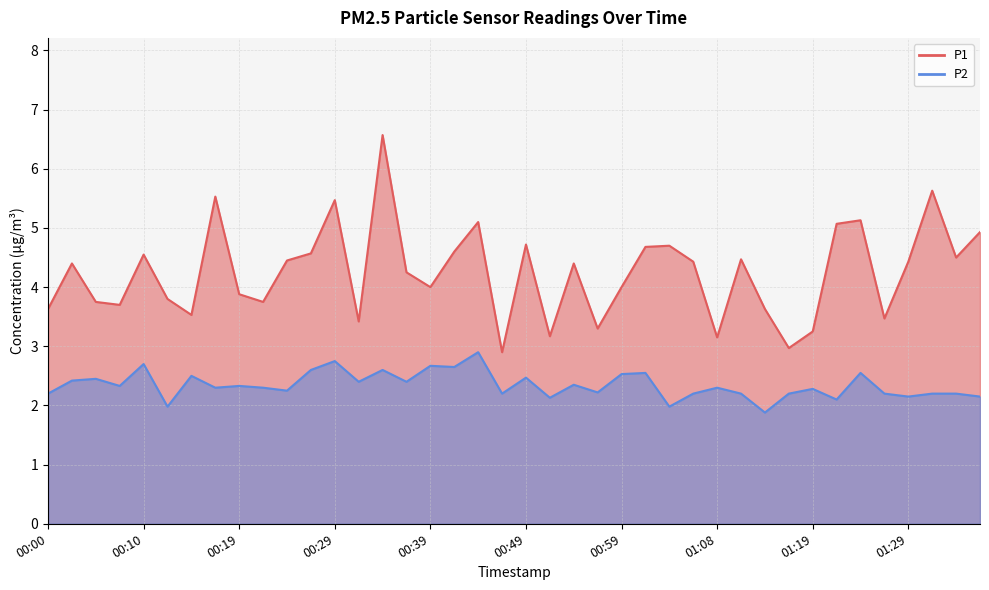

At which label does P1 reach its minimum?

00:46